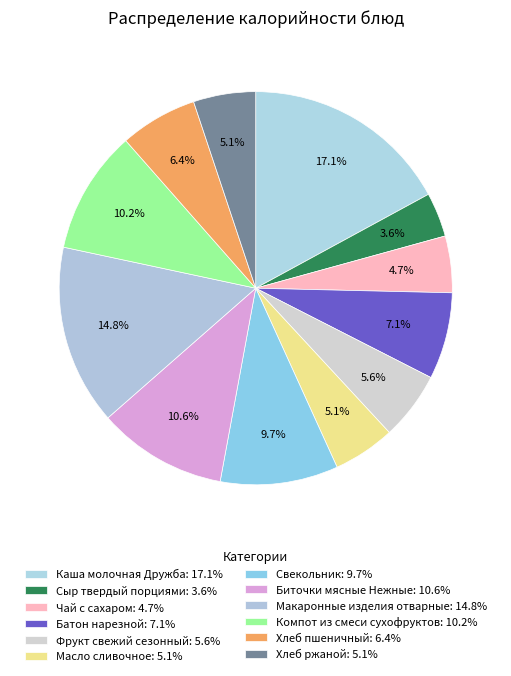

How many segments does this pie chart have?

12